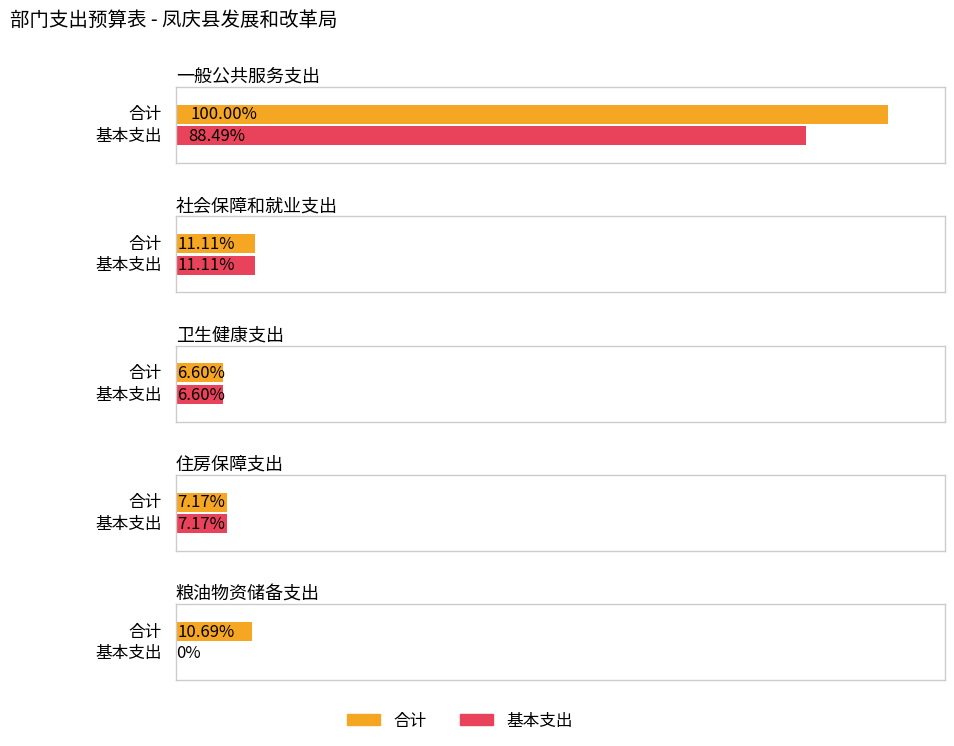

How many categories are shown in the chart?

5